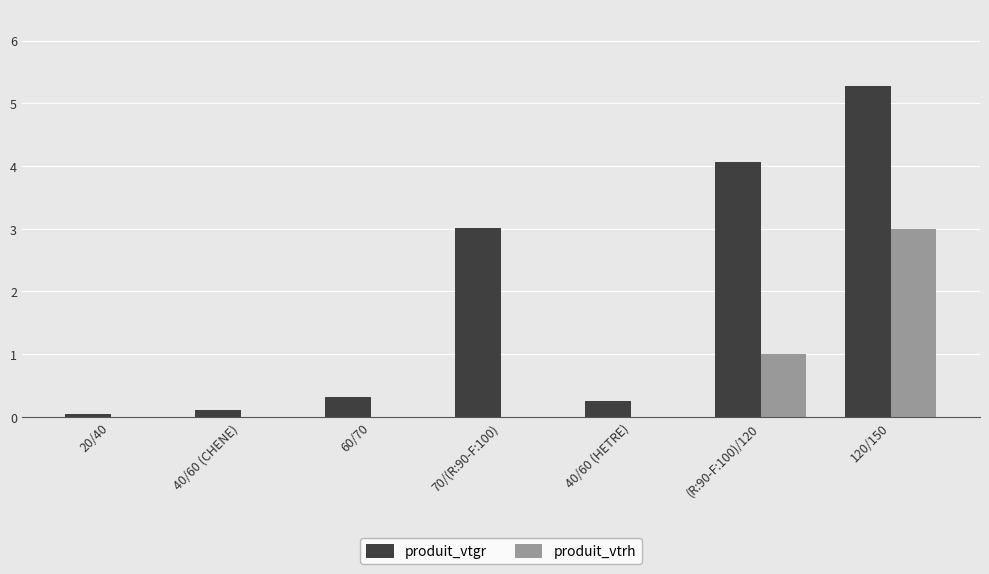

At which category is the sum across all series the highest?

120/150